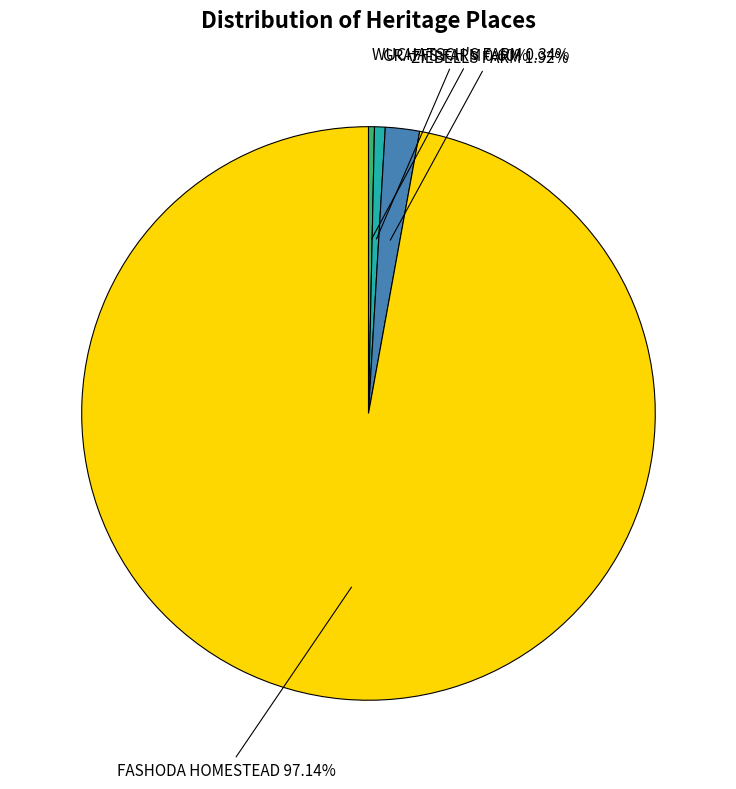

Which has a higher value, ZIEBELLS FARM or GRAFFS FARM?

ZIEBELLS FARM